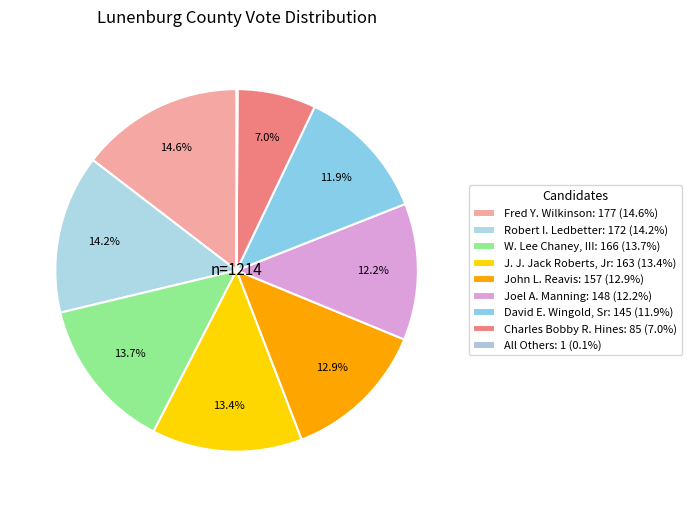

Does any single category account for the majority?

No